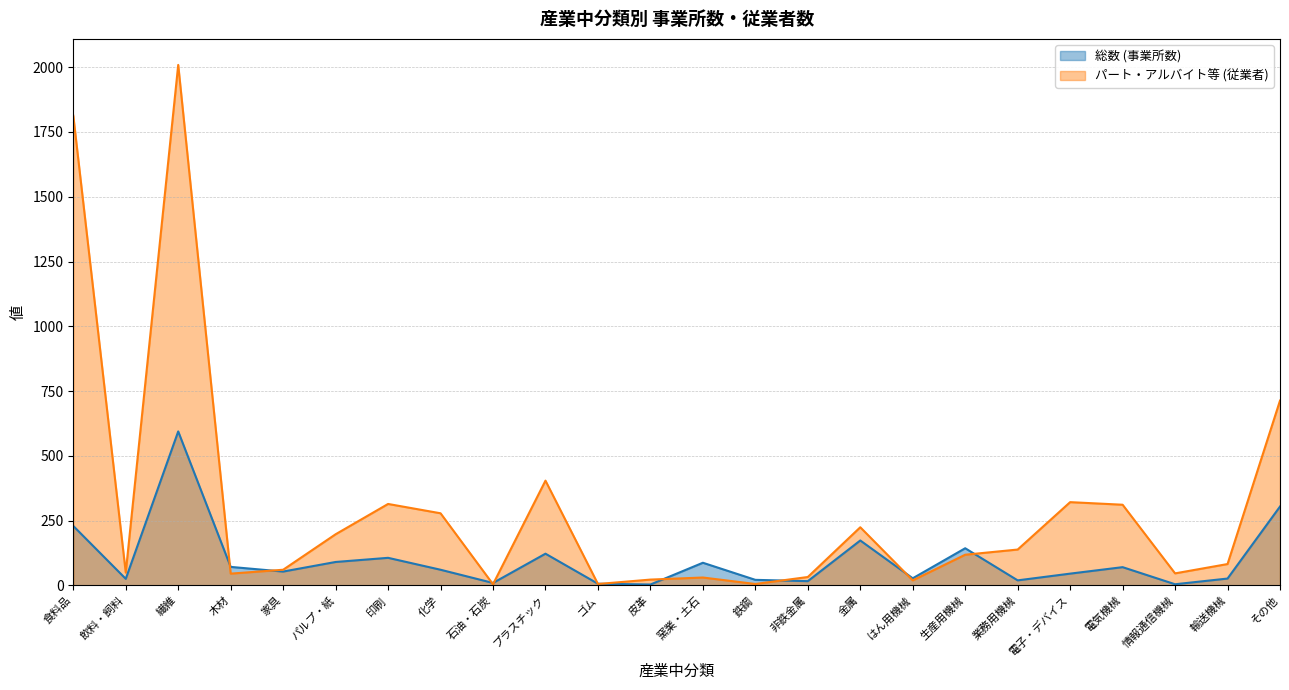

Reading left to right, what are all the values shown in this chart?

総数 (事業所数): 食料品=229	飲料・飼料=25	繊維=594	木材=71	家具=53	パルプ・紙=90	印刷=106	化学=60	石油・石炭=9	プラスチック=122	ゴム=6	皮革=3	窯業・土石=87	鉄鋼=21	非鉄金属=16	金属=173	はん用機械=27	生産用機械=143	業務用機械=19	電子・デバイス=45	電気機械=70	情報通信機械=4	輸送機械=26	その他=304
パート・アルバイト等 (従業者): 食料品=1813	飲料・飼料=49	繊維=2009	木材=45	家具=60	パルプ・紙=197	印刷=314	化学=278	石油・石炭=4	プラスチック=404	ゴム=5	皮革=22	窯業・土石=30	鉄鋼=5	非鉄金属=32	金属=224	はん用機械=19	生産用機械=118	業務用機械=138	電子・デバイス=321	電気機械=311	情報通信機械=46	輸送機械=82	その他=713